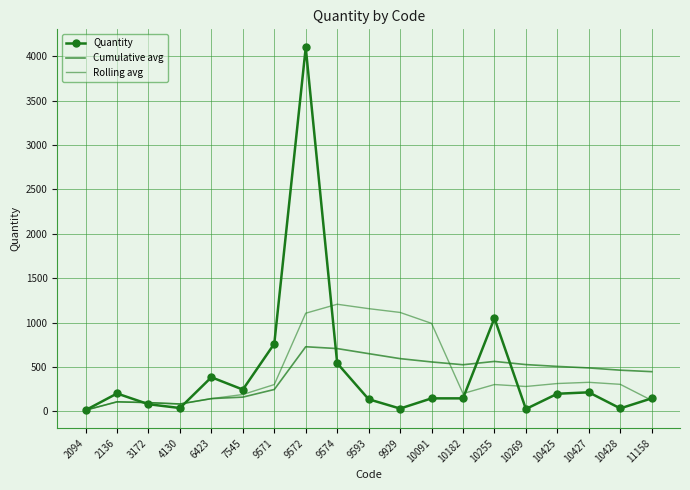

The Rolling avg series shows 325.8 at 10427. True or false?

True